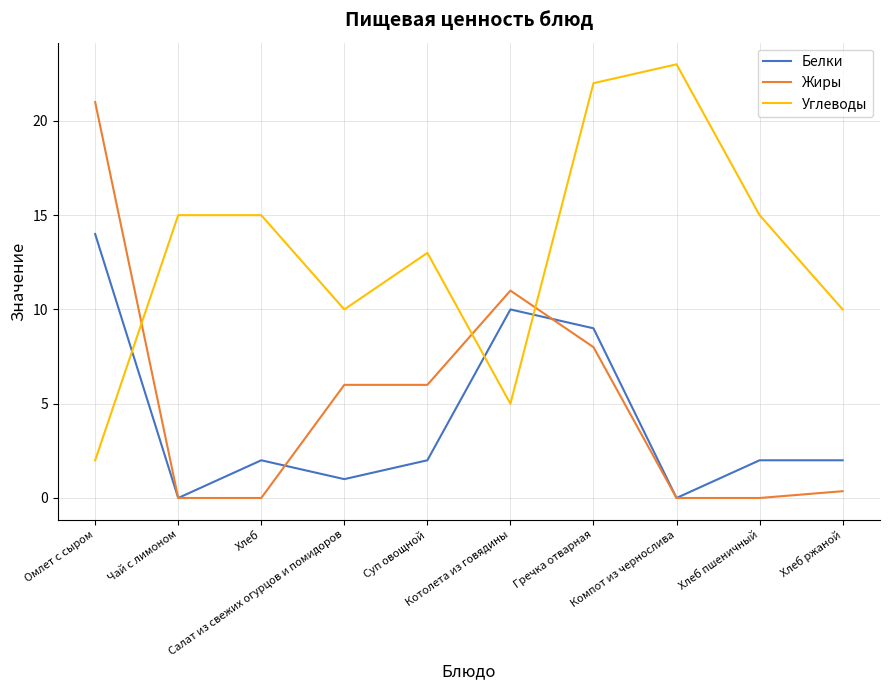

Reading left to right, what are all the values shown in this chart?

Белки: 14.0	0.0	2.0	1.0	2.0	10.0	9.0	0.0	2.0	2.0
Жиры: 21.0	0.0	0.0	6.0	6.0	11.0	8.0	0.0	0.0	0.4
Углеводы: 2.0	15.0	15.0	10.0	13.0	5.0	22.0	23.0	15.0	10.0